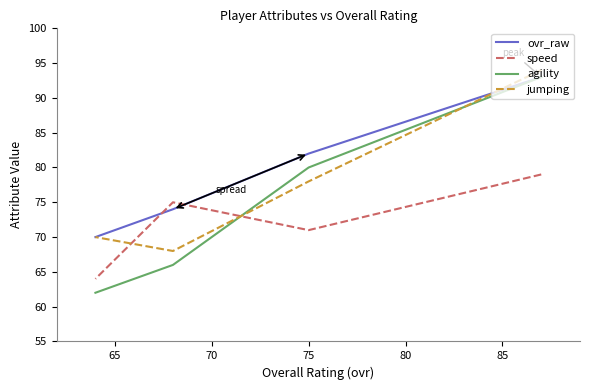

True or false: agility and speed cross at least once.

True